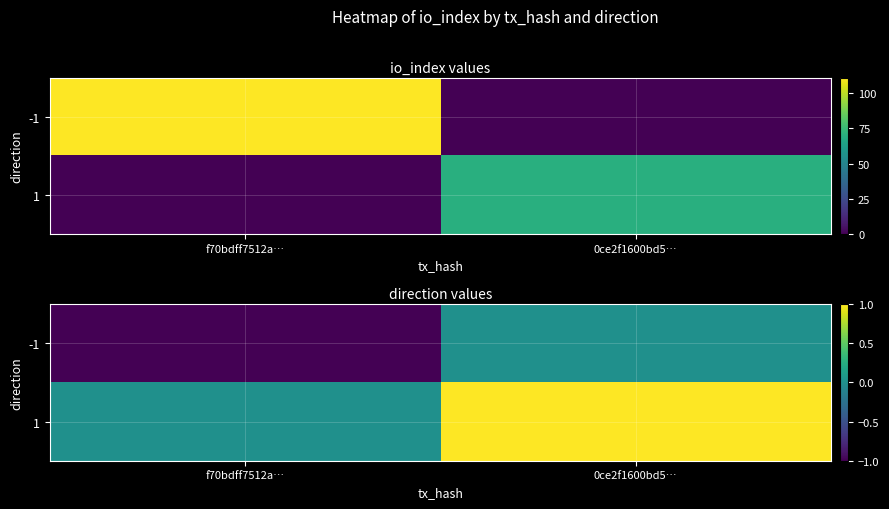

What is the difference between the highest and lowest values at 0ce2f1600bd5…?

1